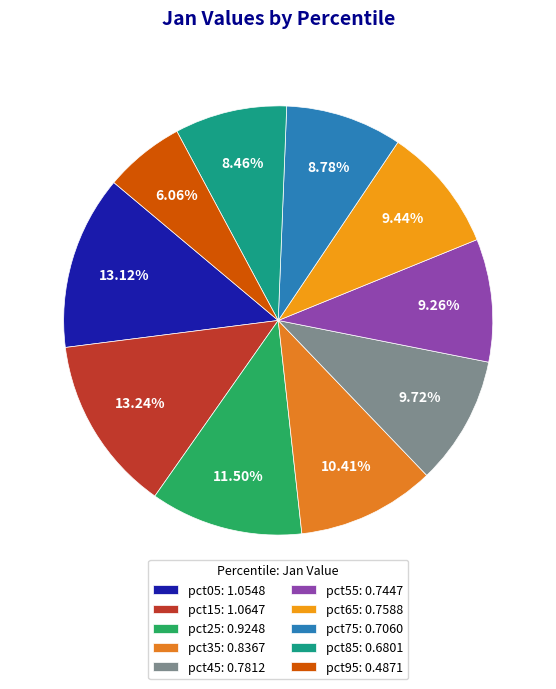

What is the total percentage of pct75 and pct85?

17.2%